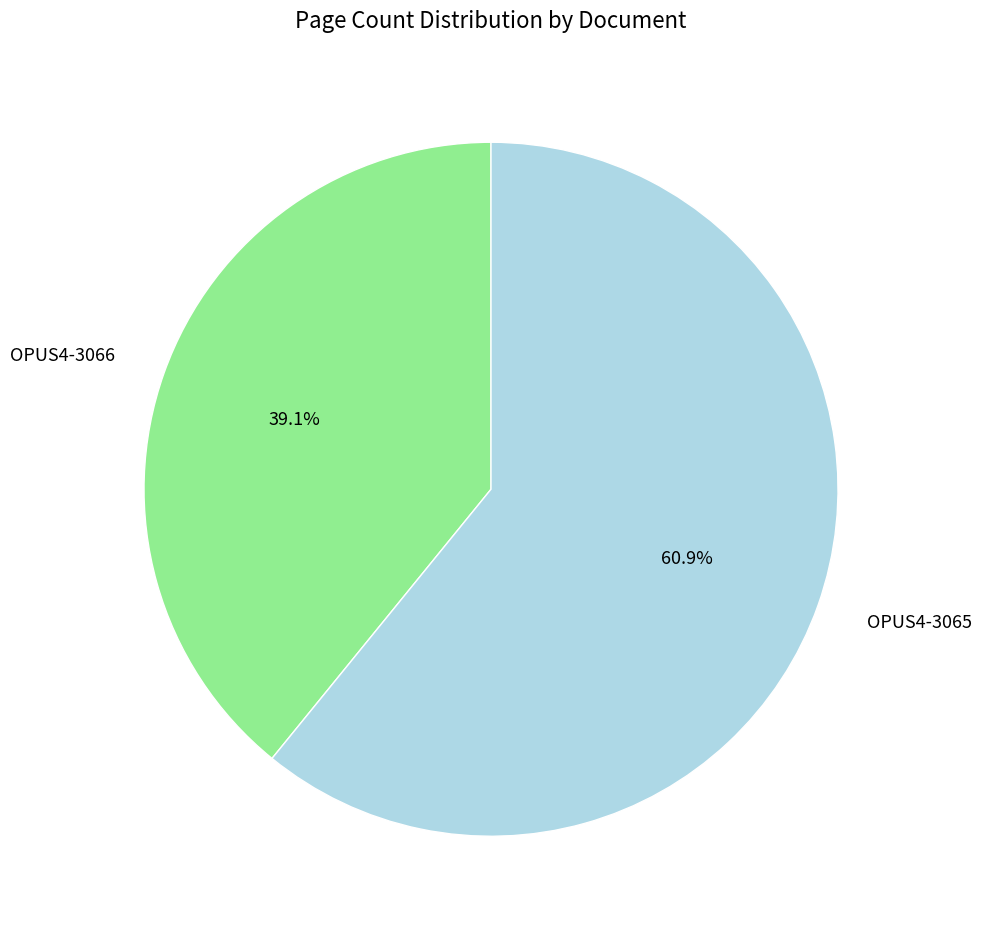

To the nearest percent, what is the difference between the OPUS4-3066 and OPUS4-3065 slice percentages?

22%